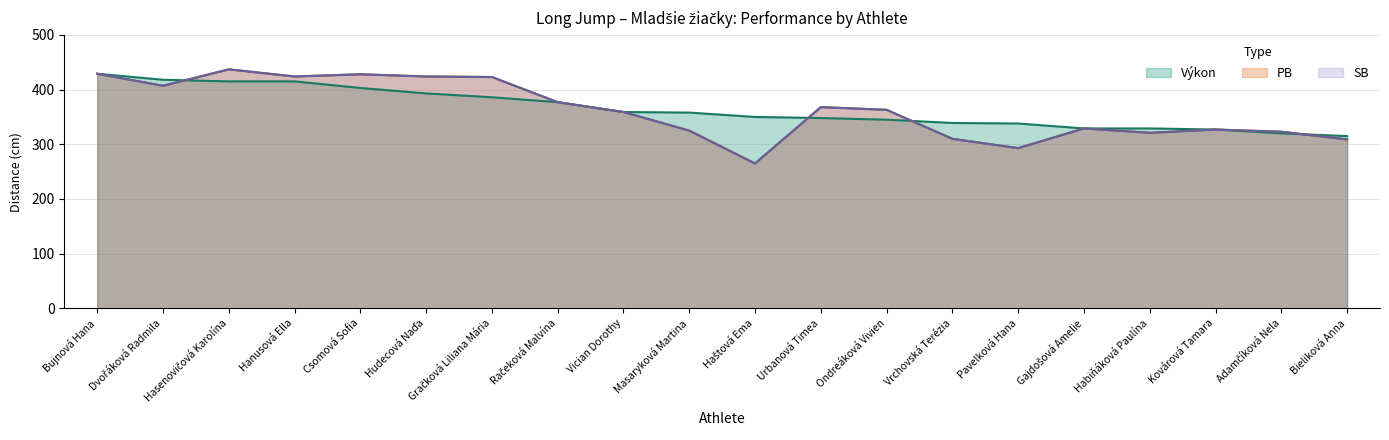

True or false: Výkon has a value of 386 at Gračková Liliana Mária.

True